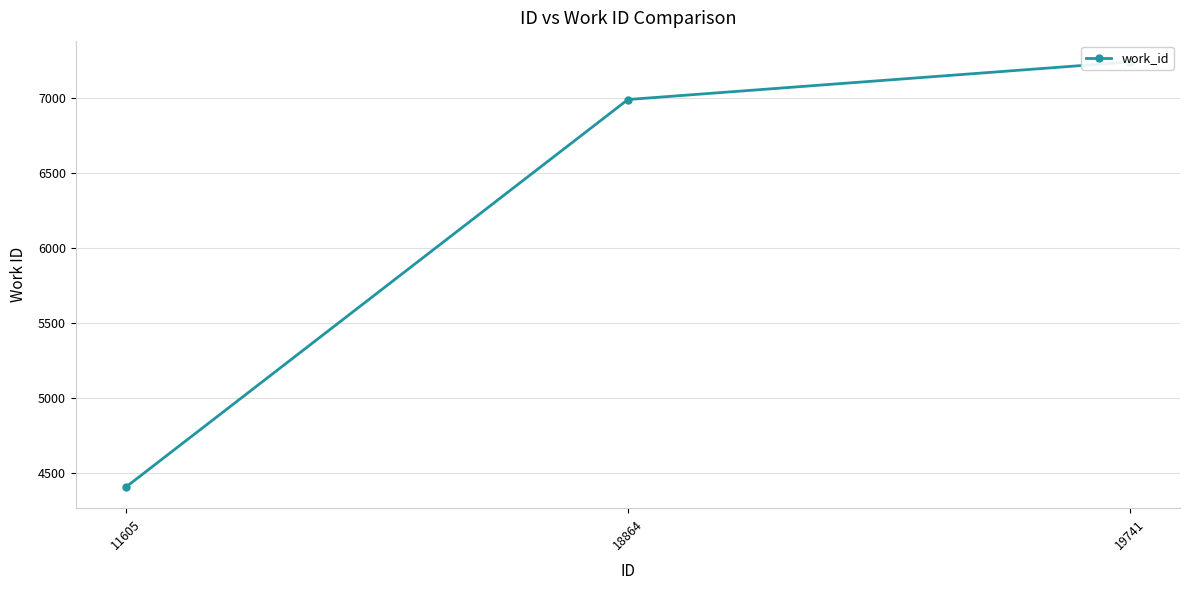

Read the value at 11605.

4406